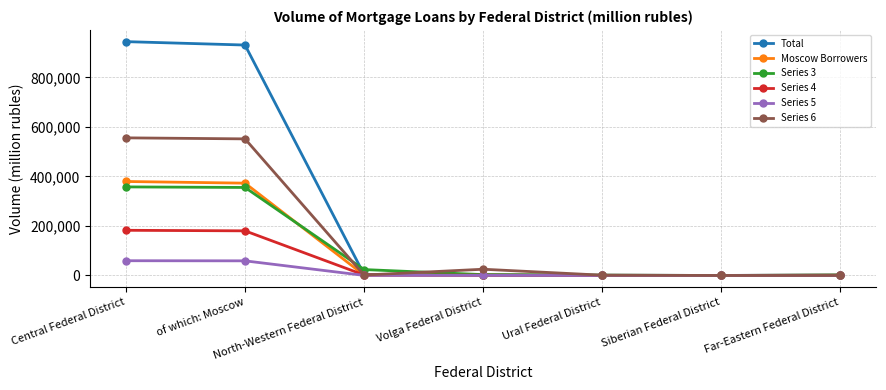

Is the value of Total at Siberian Federal District greater than the value of Series 4 at Central Federal District?

No